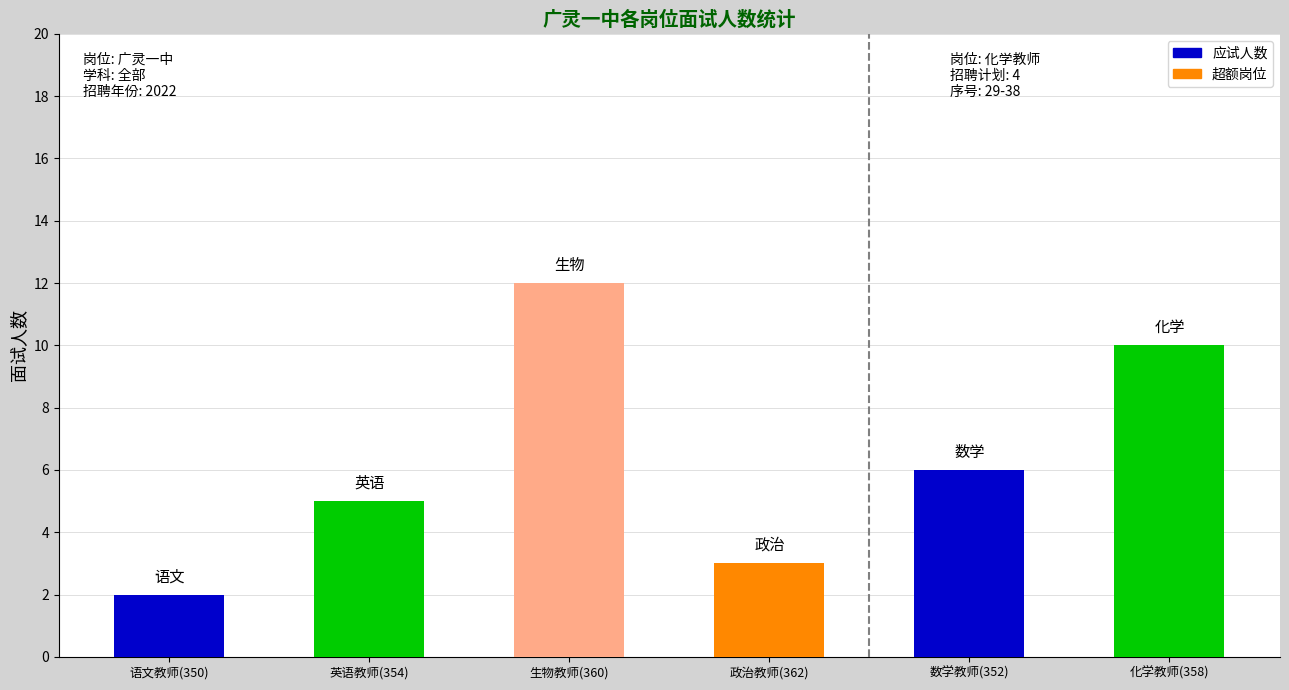

Where does the data first go above 6?

生物教师(360)